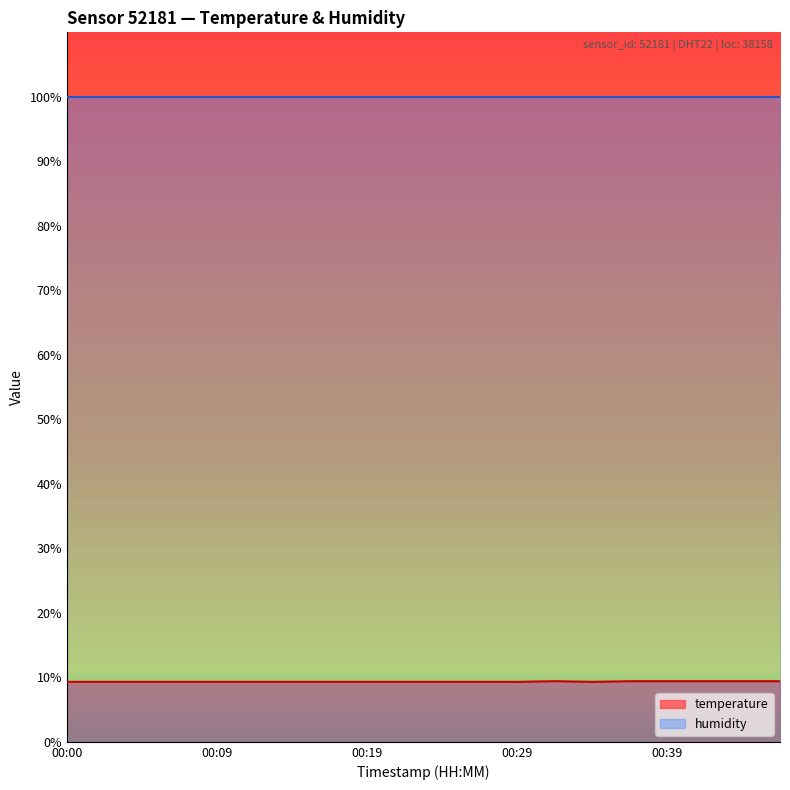

Rank the categories by value from highest to lowest.

00:31, 00:36, 00:39, 00:41, 00:43, 00:46, 00:00, 00:02, 00:04, 00:07, 00:09, 00:12, 00:14, 00:17, 00:19, 00:21, 00:24, 00:26, 00:29, 00:34